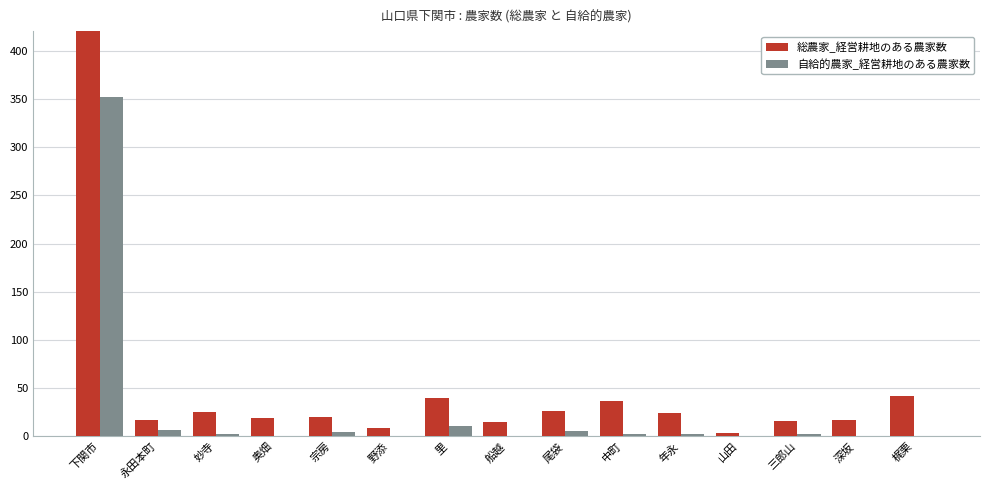

List the series in order of their overall mean, highest first.

総農家_経営耕地のある農家数, 自給的農家_経営耕地のある農家数